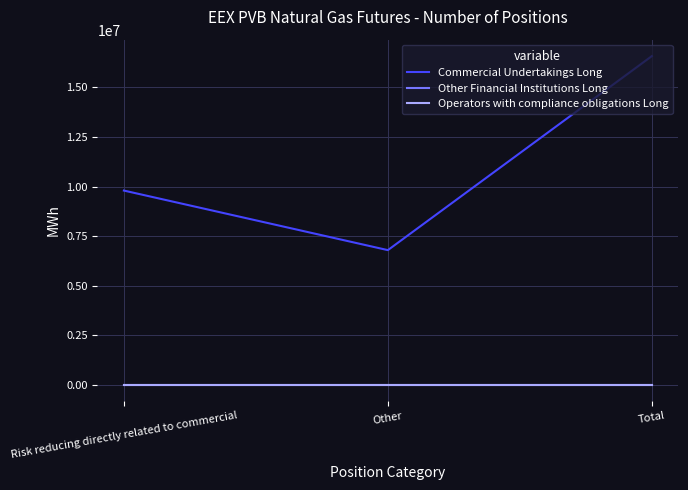

What position from the left is Risk reducing directly related to commercial?

1